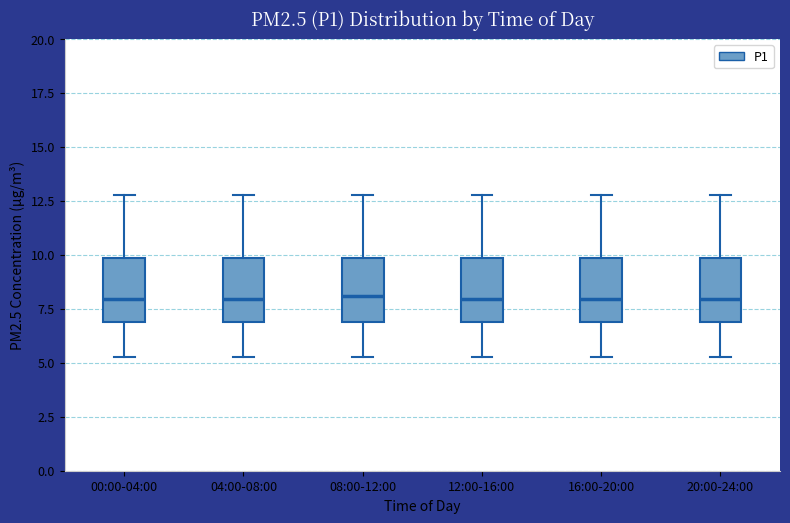

Reading left to right, read every box against the y-axis: the position of its median line, the range the box covers, and the ends of its whiskers. The values are not printed on the chart, so give them approximately, as read against the axis.

00:00-04:00: median 8.0, box 7.0 to 10.0, whiskers 5.5 to 13.0
04:00-08:00: median 8.0, box 7.0 to 10.0, whiskers 5.5 to 13.0
08:00-12:00: median 8.0, box 7.0 to 10.0, whiskers 5.5 to 13.0
12:00-16:00: median 8.0, box 7.0 to 10.0, whiskers 5.5 to 13.0
16:00-20:00: median 8.0, box 7.0 to 10.0, whiskers 5.5 to 13.0
20:00-24:00: median 8.0, box 7.0 to 10.0, whiskers 5.5 to 13.0